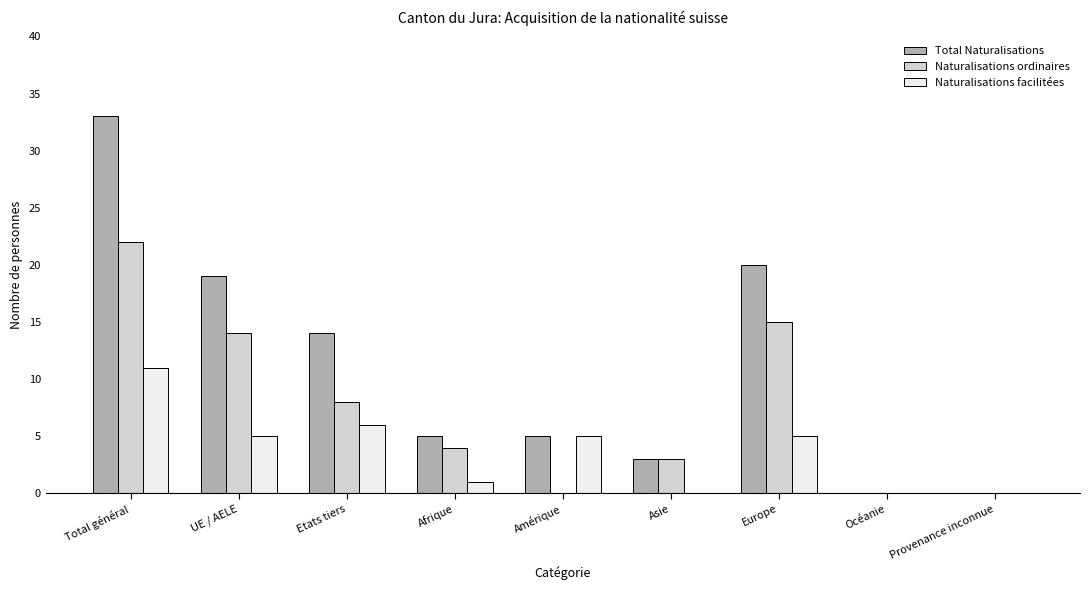

True or false: Naturalisations facilitées has a value of 6 at Etats tiers.

True